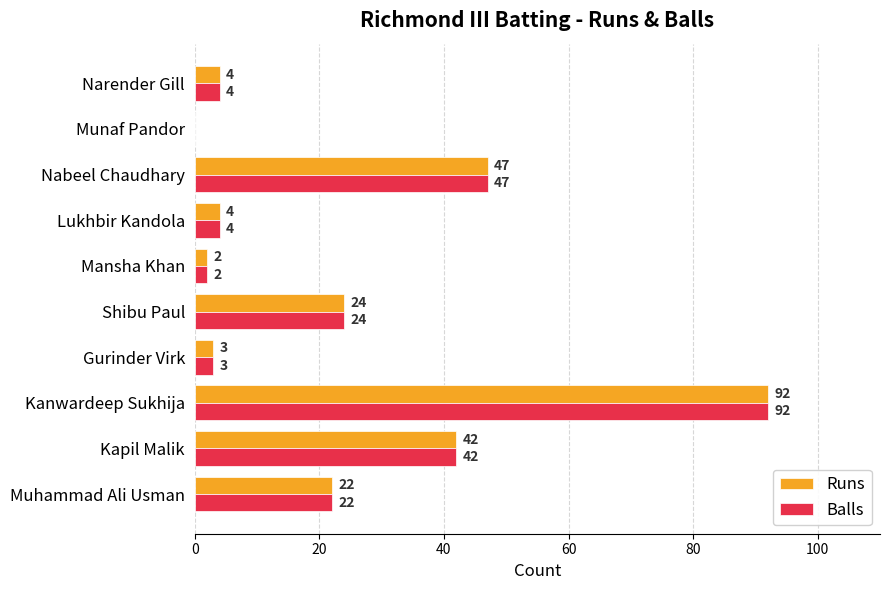

What is the highest value of the Balls series?

92